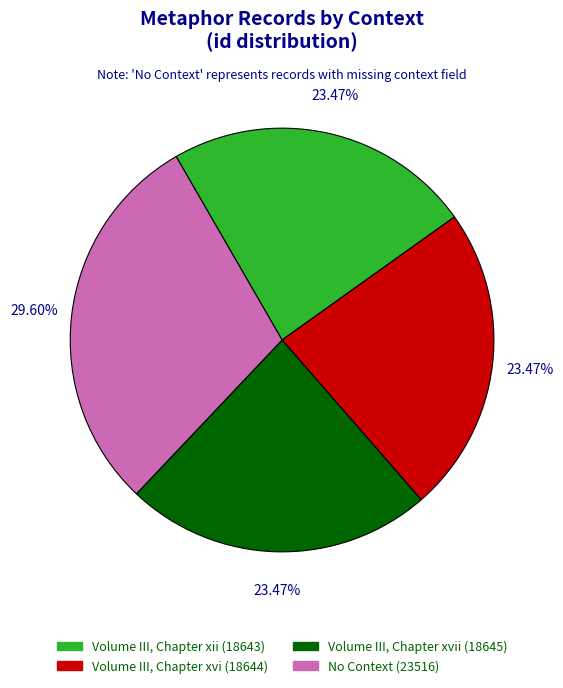

Is there any slice that represents more than half of the pie?

No